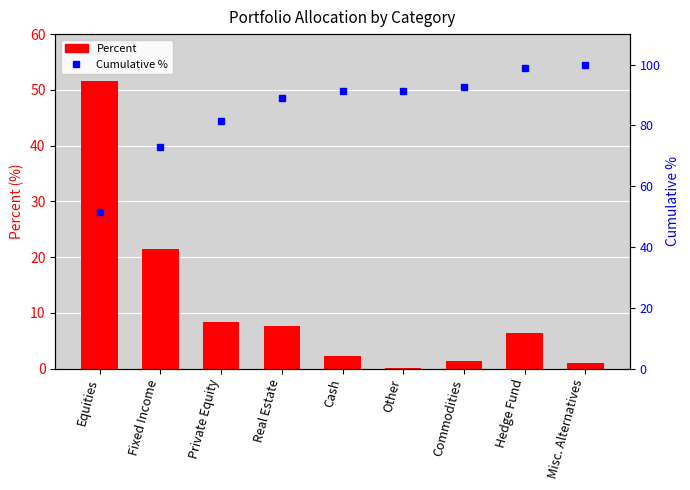

The Percent series shows 2.2 at Cash. True or false?

True